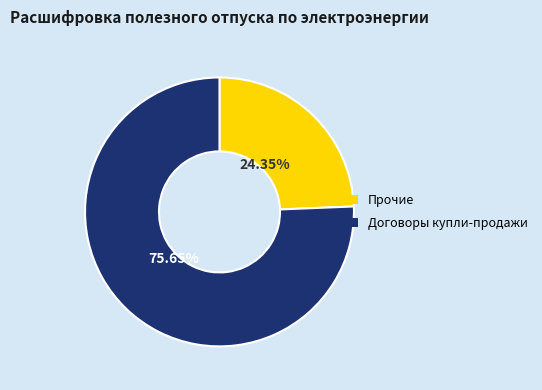

True or false: Прочие accounts for 16% of the total.

False